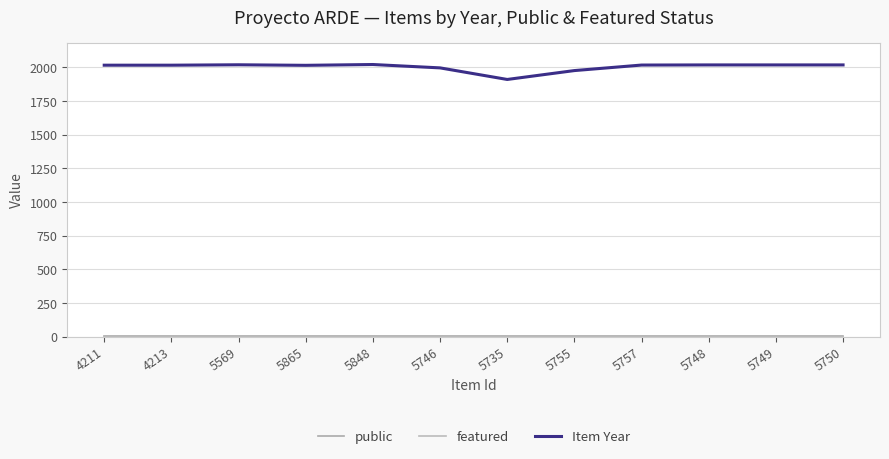

How many lines are shown in the chart?

3